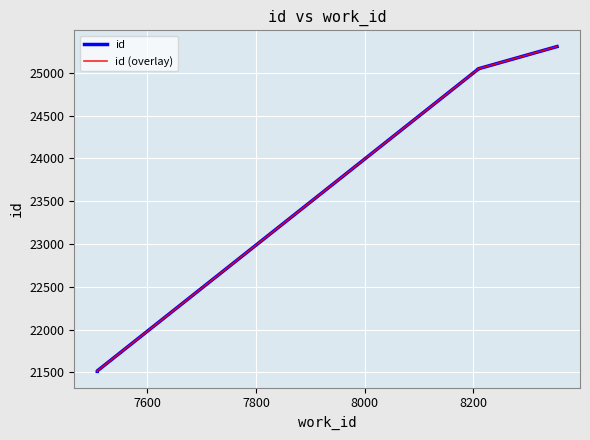

Which series has the widest spread of values?

id